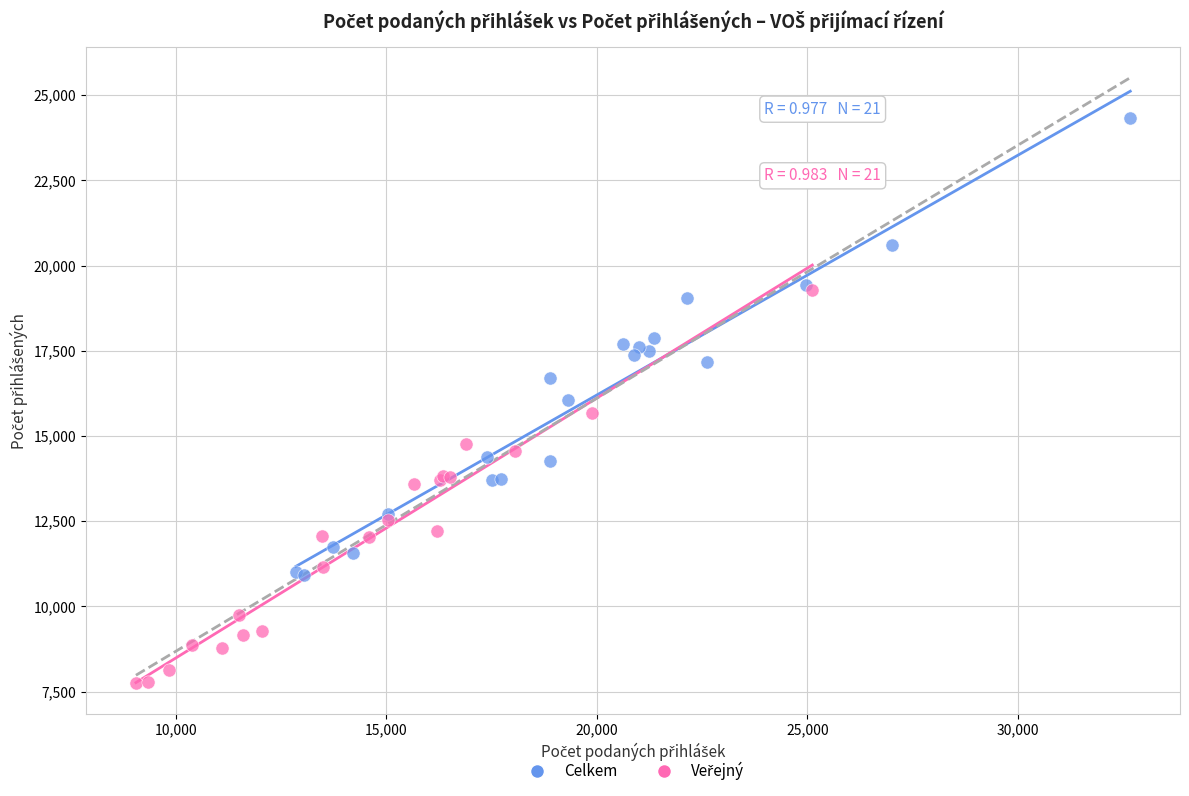

Which series has the largest Y range (max minus min)?

Celkem